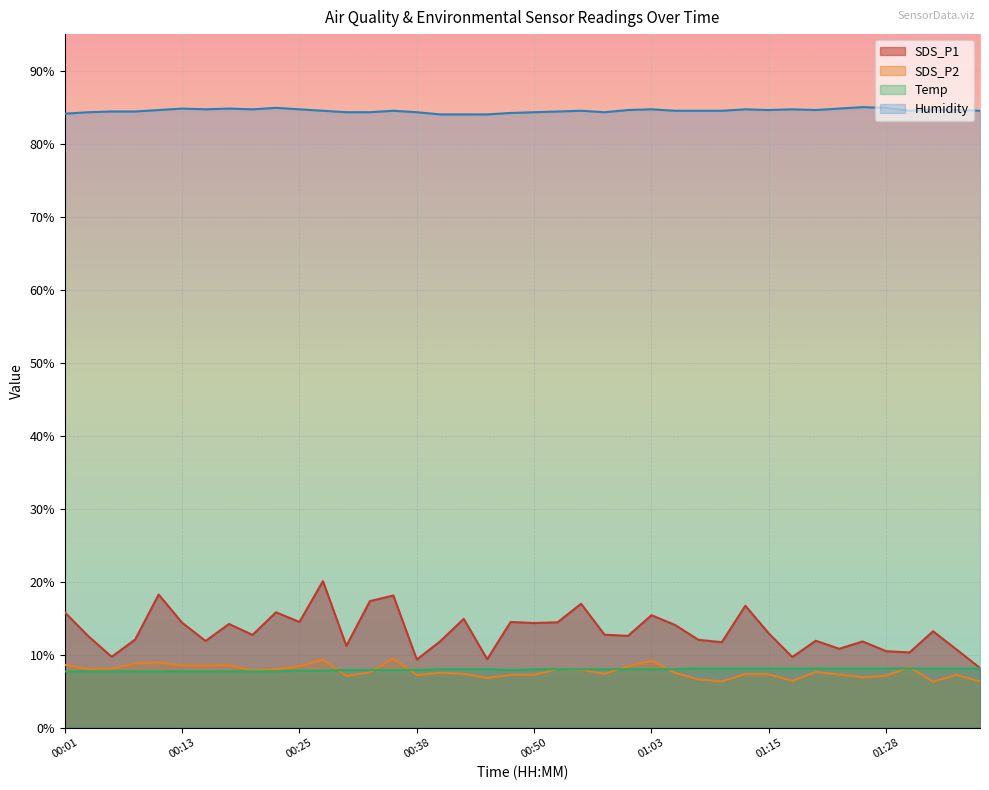

Does the chart display data point markers on the line(s)?

No